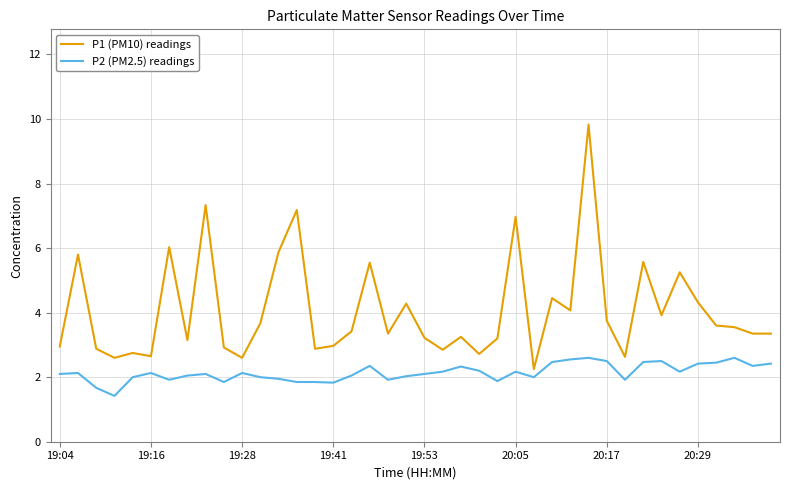

Rank the series by their average value, from highest to lowest.

P1 (PM10) readings, P2 (PM2.5) readings